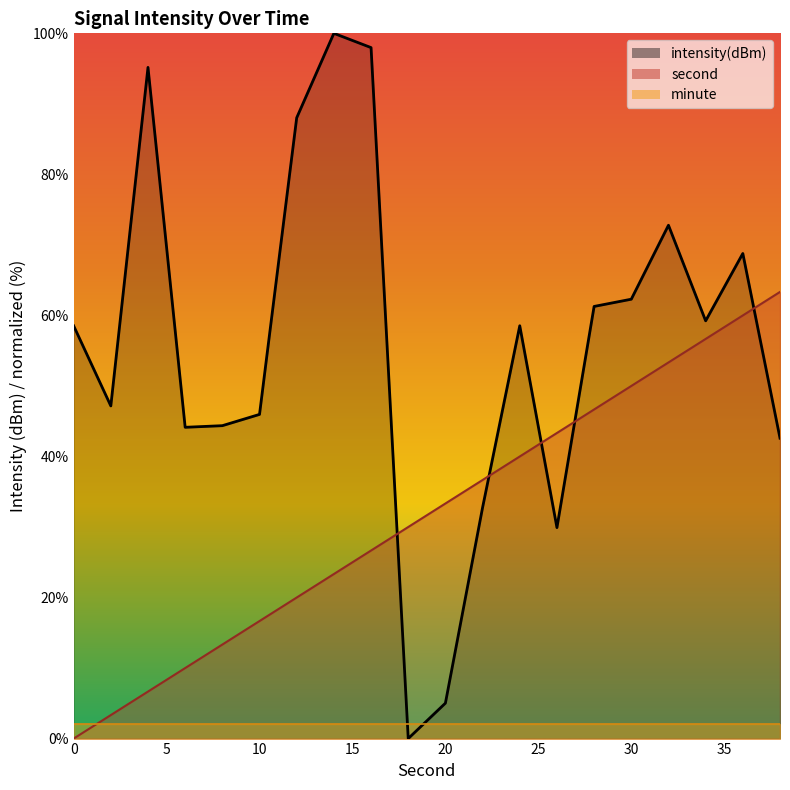

What is the total value across all series at 30?

112.3